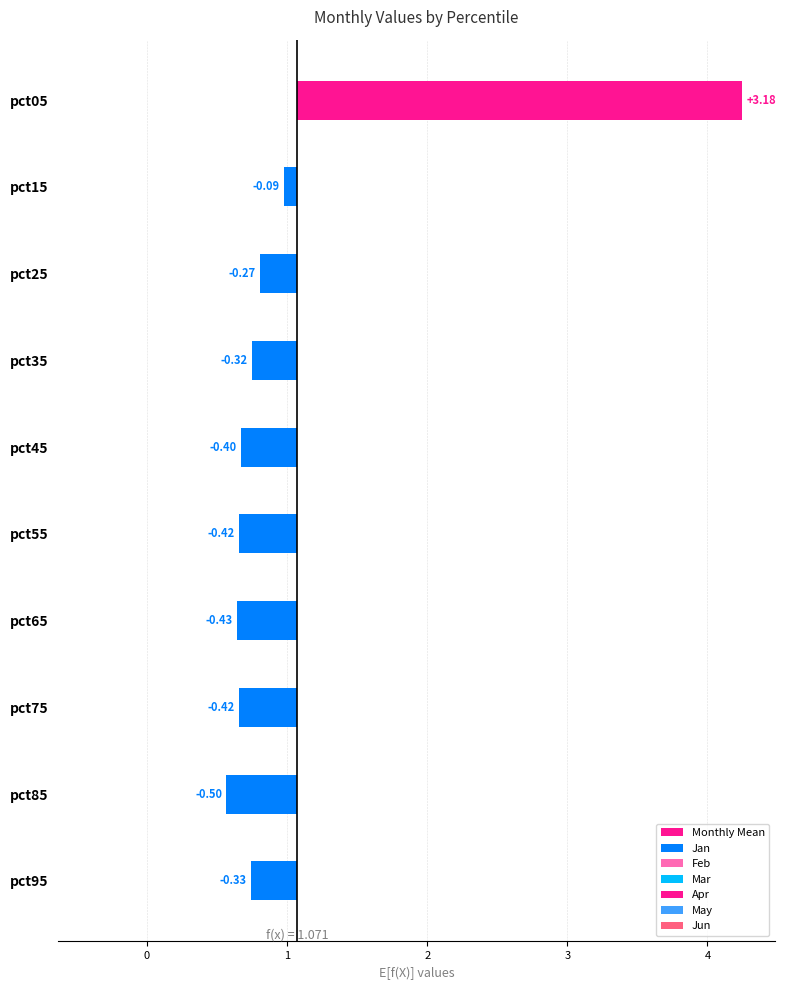

What is the value of the 8th bar from the left?

-0.4